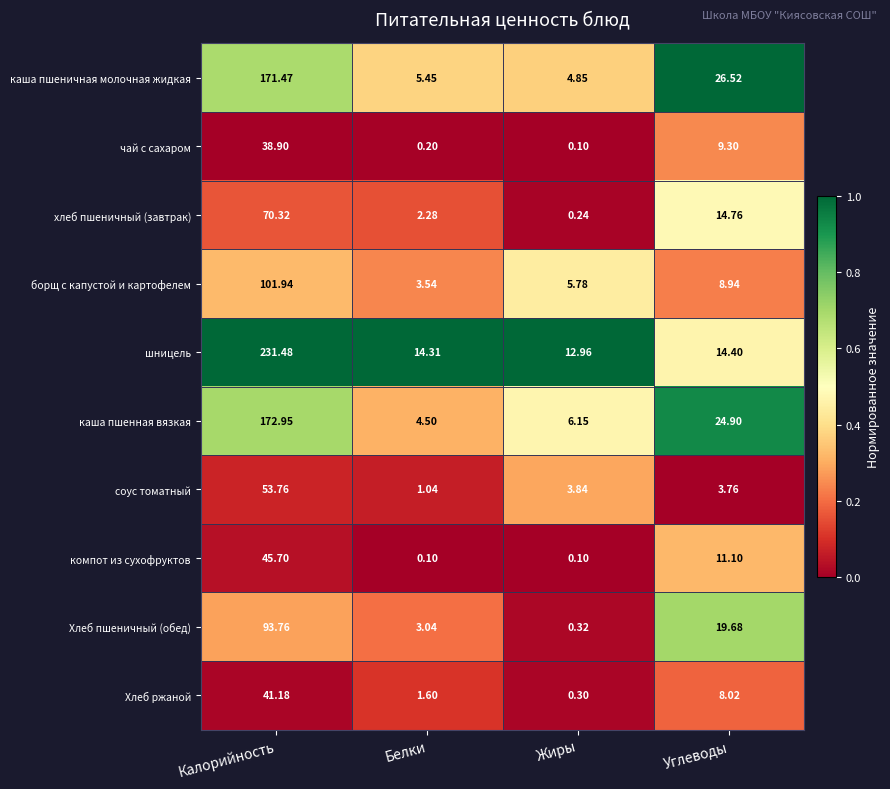

Where does the каша пшеничная молочная жидкая series first go above 26?

Калорийность